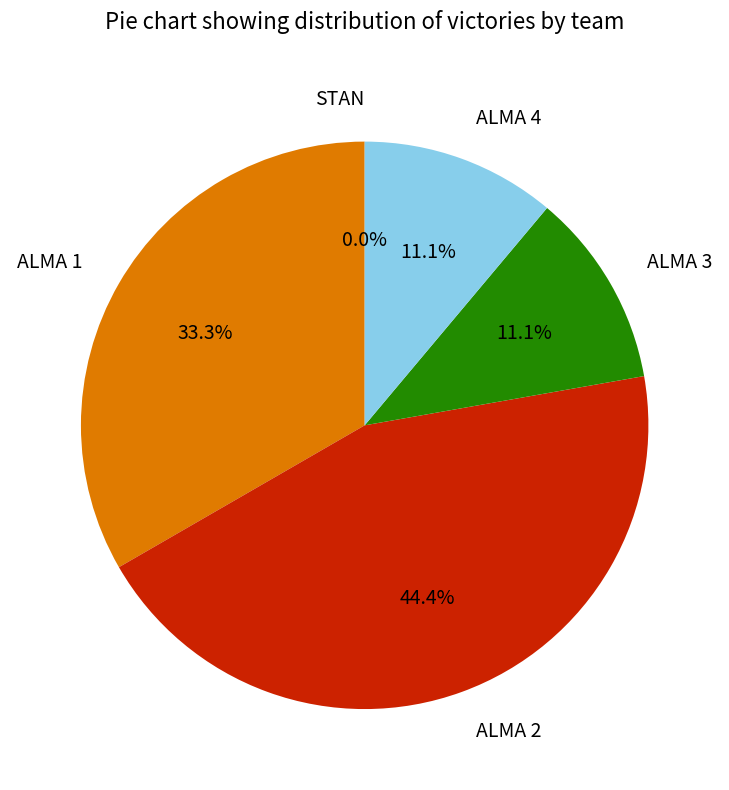

How many segments does this pie chart have?

5